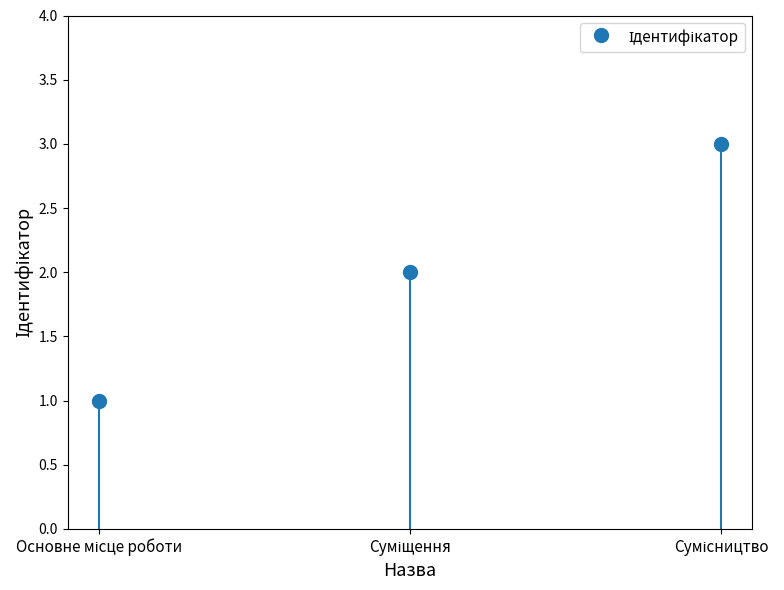

Reading left to right, transcribe all the data shown in this chart.

Основне місце роботи=1	Суміщення=2	Сумісництво=3